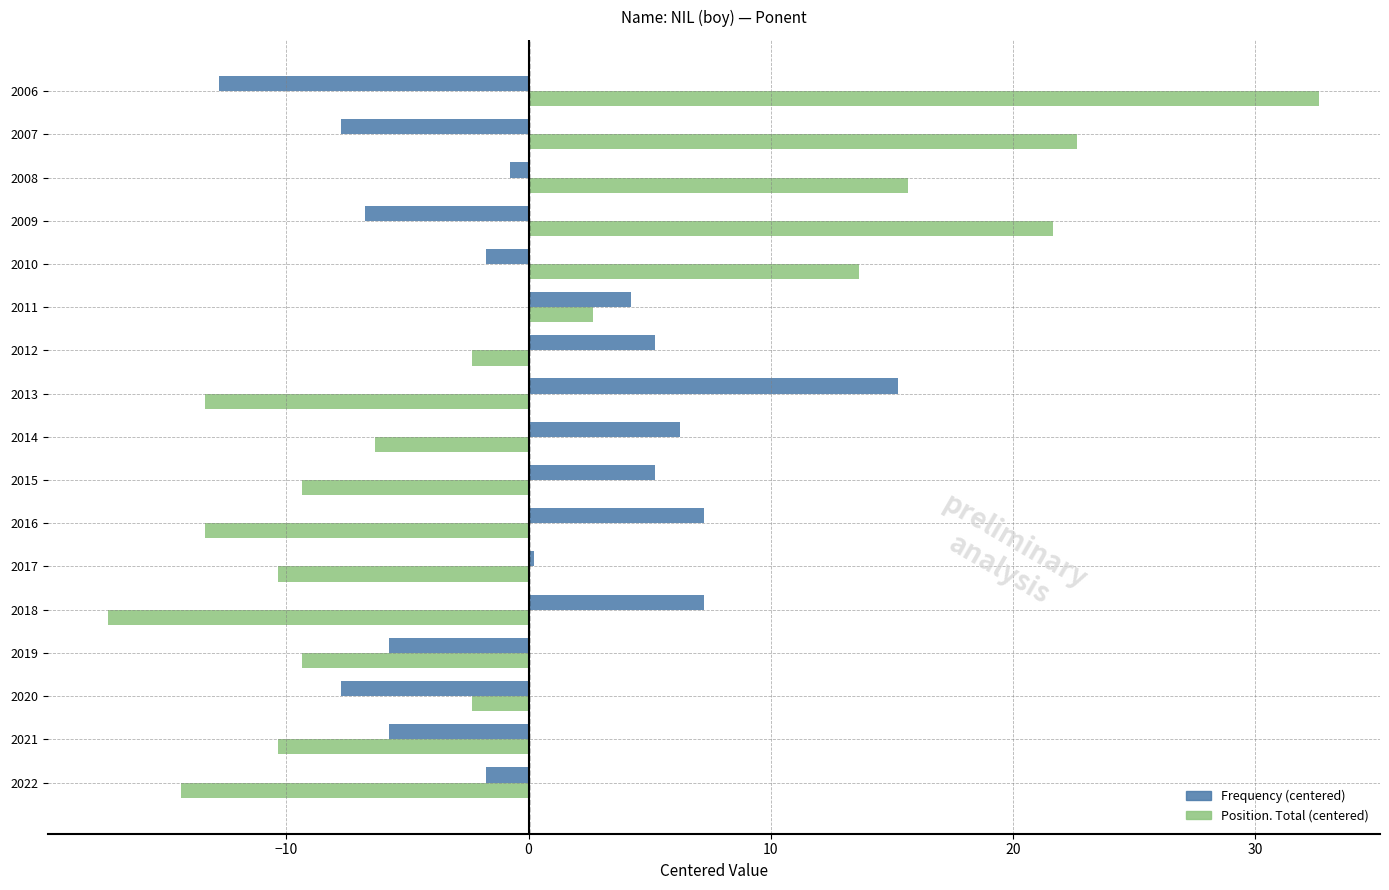

The value of Frequency (centered) at 2011 is 4.2. True or false?

True